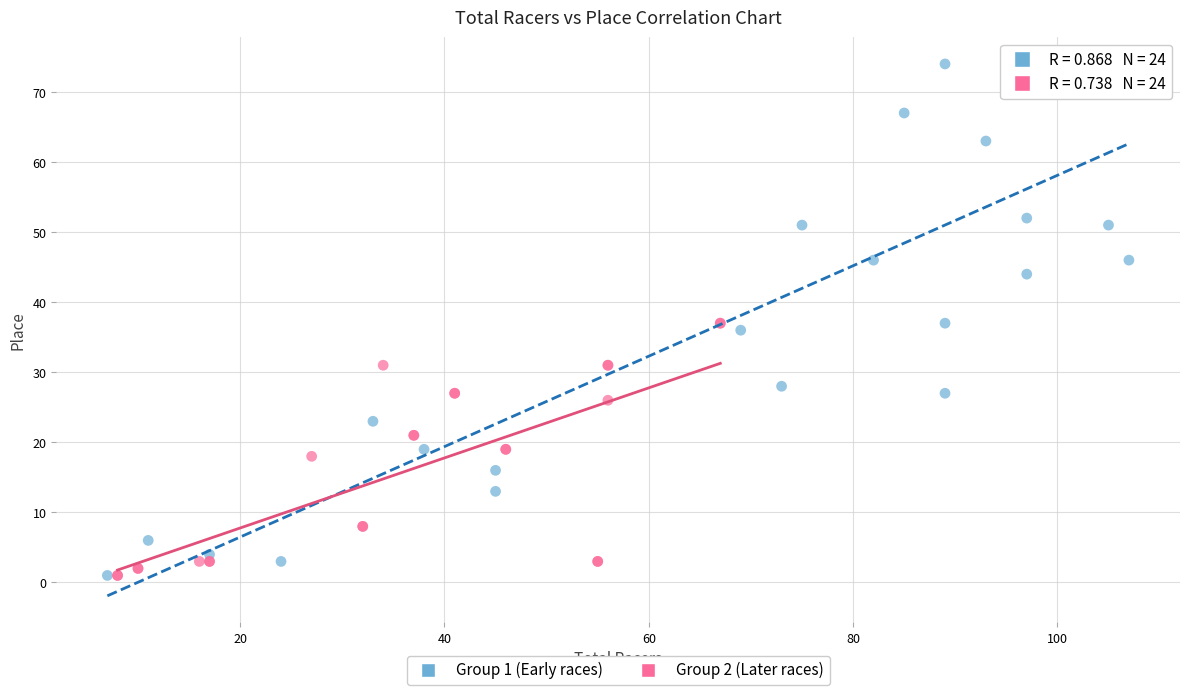

Which series reaches the maximum Y coordinate?

Group 1 (Early races)